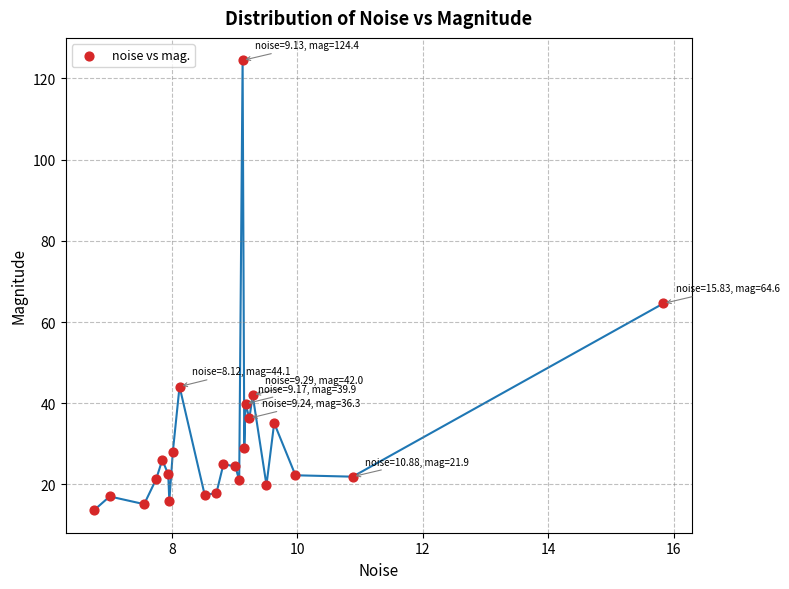

What is the range of X values (max minus min)?

9.1